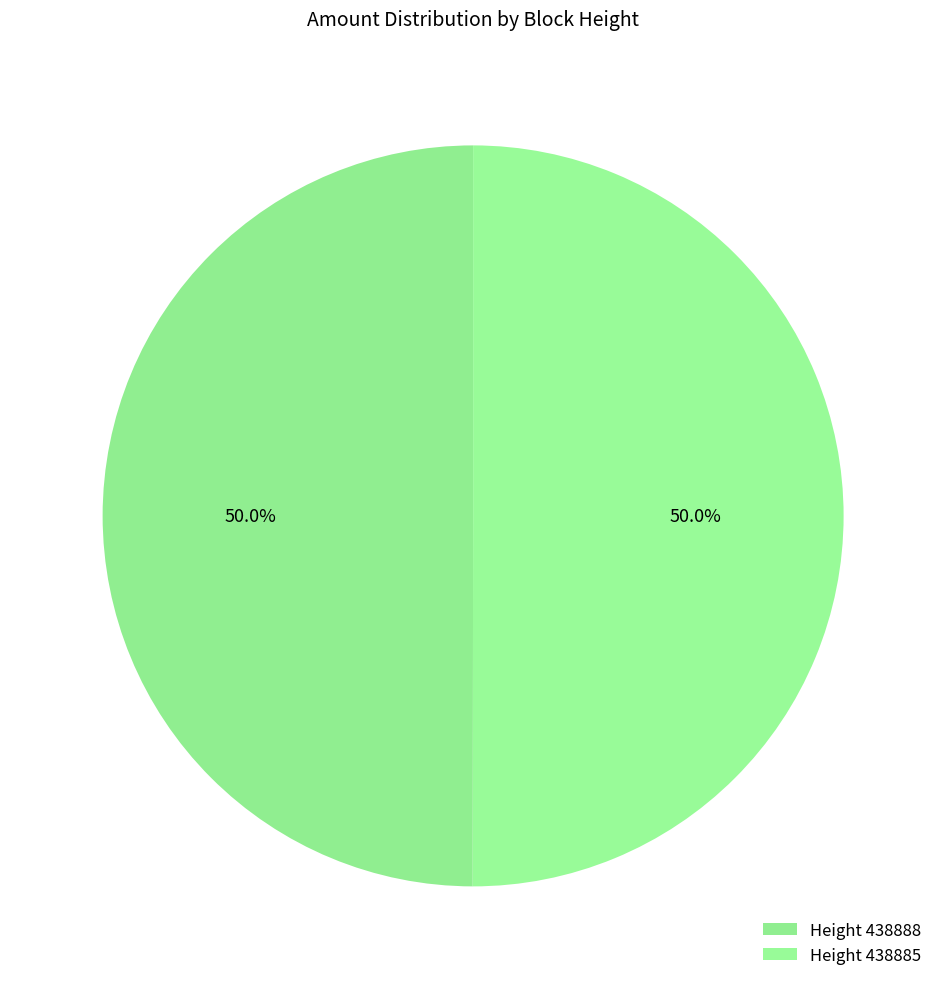

How many slices are in this pie chart?

2